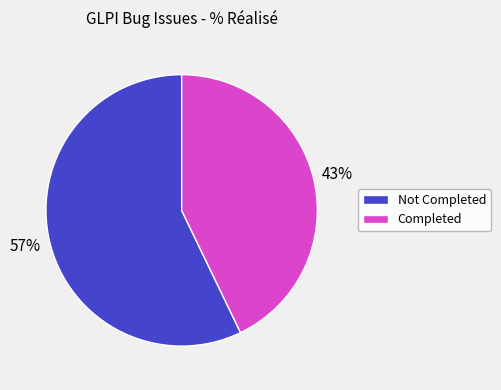

To the nearest percent, what portion does Not Completed represent?

57%